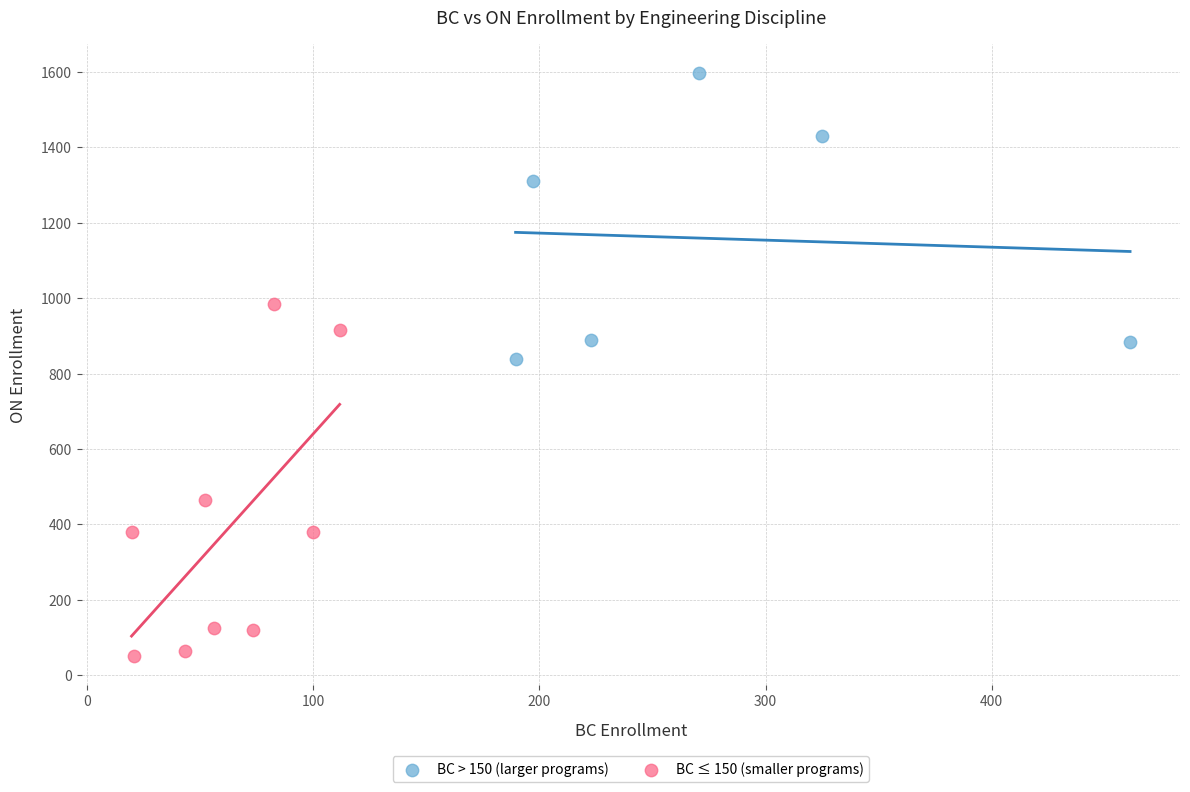

Which series contains the highest Y value?

BC > 150 (larger programs)